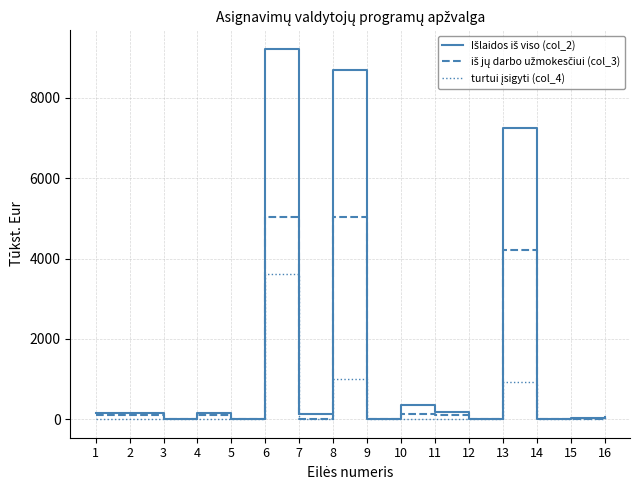

What is the maximum value shown in the chart?

9218.3